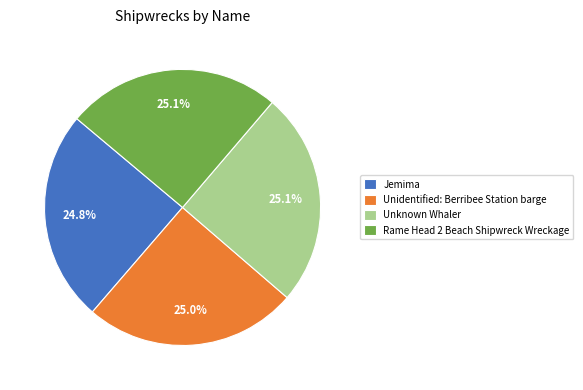

To the nearest percent, what portion does Unknown Whaler represent?

25%